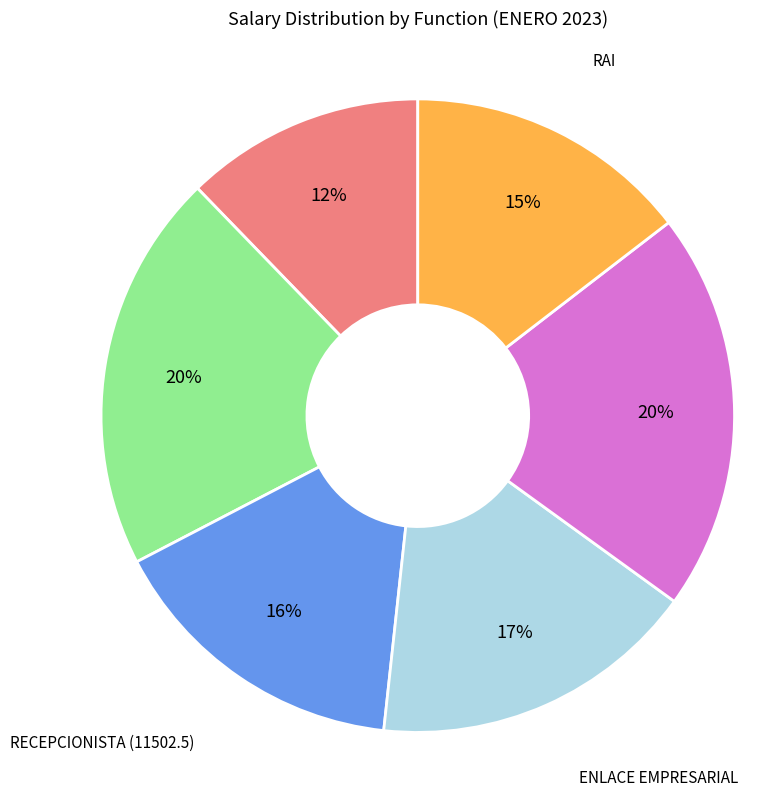

Between RAI and RECEPCIONISTA (11502.5), which is larger?

RECEPCIONISTA (11502.5)